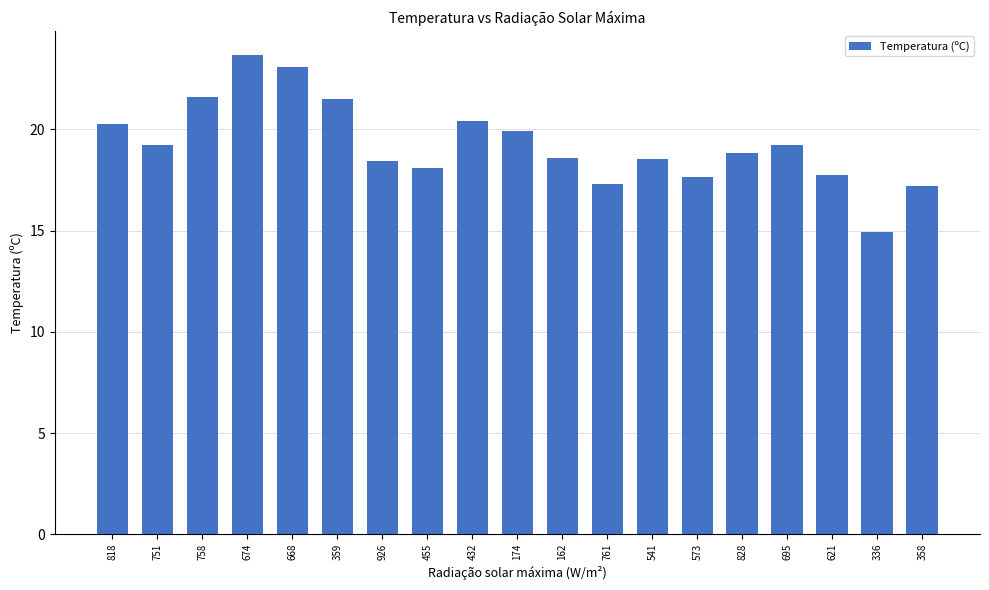

What is the change in value from 162 to 621?

-0.8